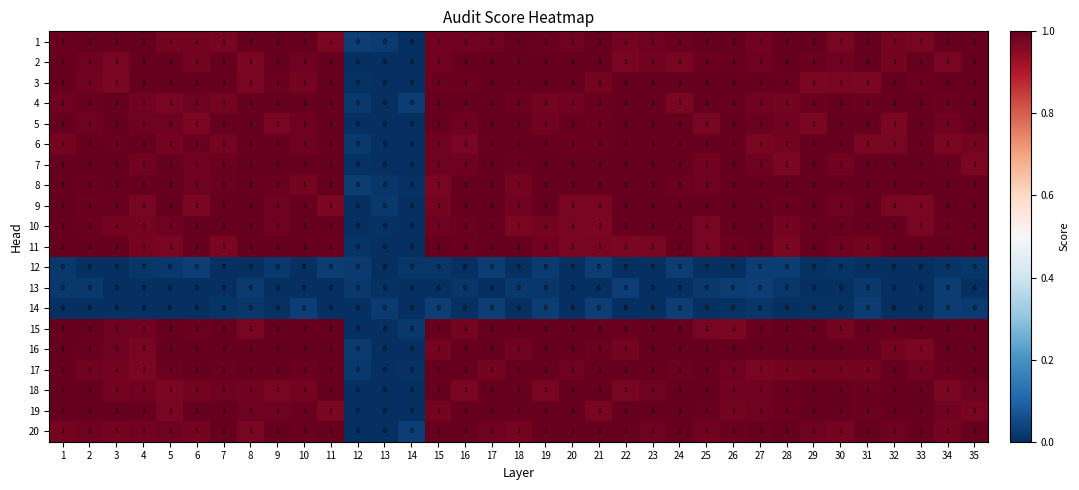

What is the greatest value displayed?

1